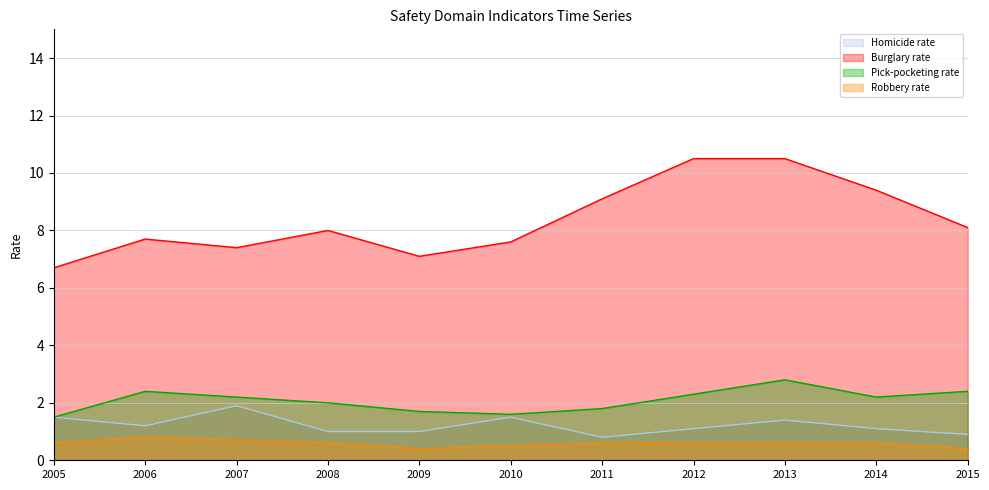

True or false: Pick-pocketing rate and Homicide rate cross at least once.

False